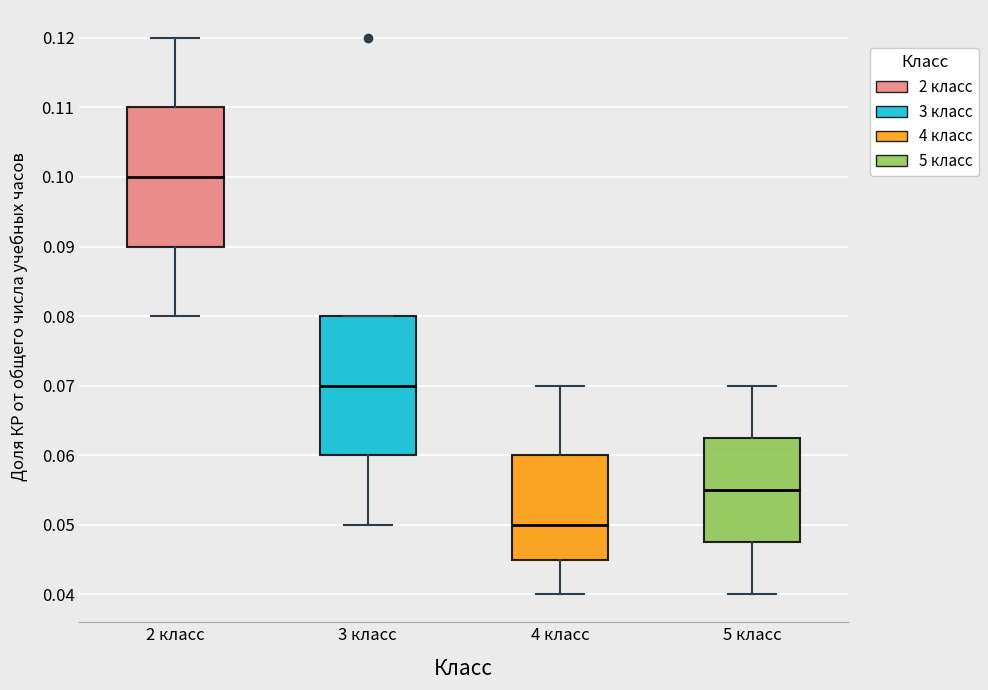

Where does the lower whisker of the box for 5 класс end on the y-axis? The values are not printed on the chart, so give them approximately, as read against the axis.

0.040